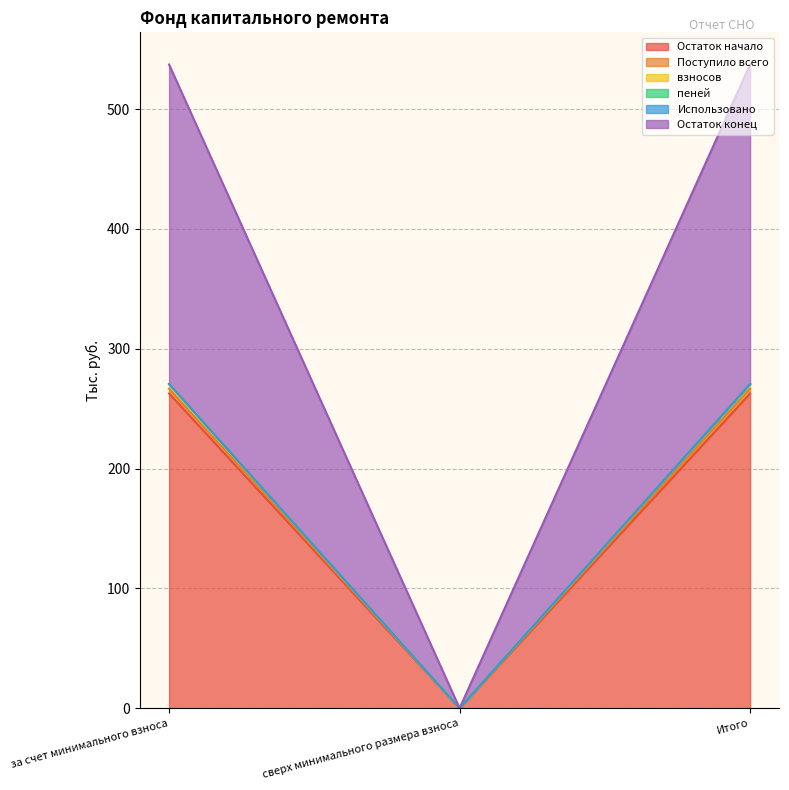

Which series changed the most between за счет минимального взноса and Итого?

Остаток начало